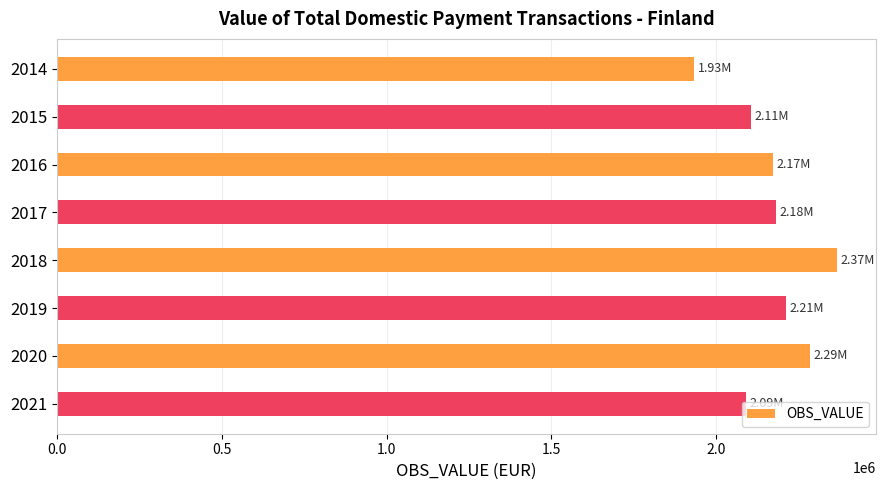

How many categories are shown in the chart?

8